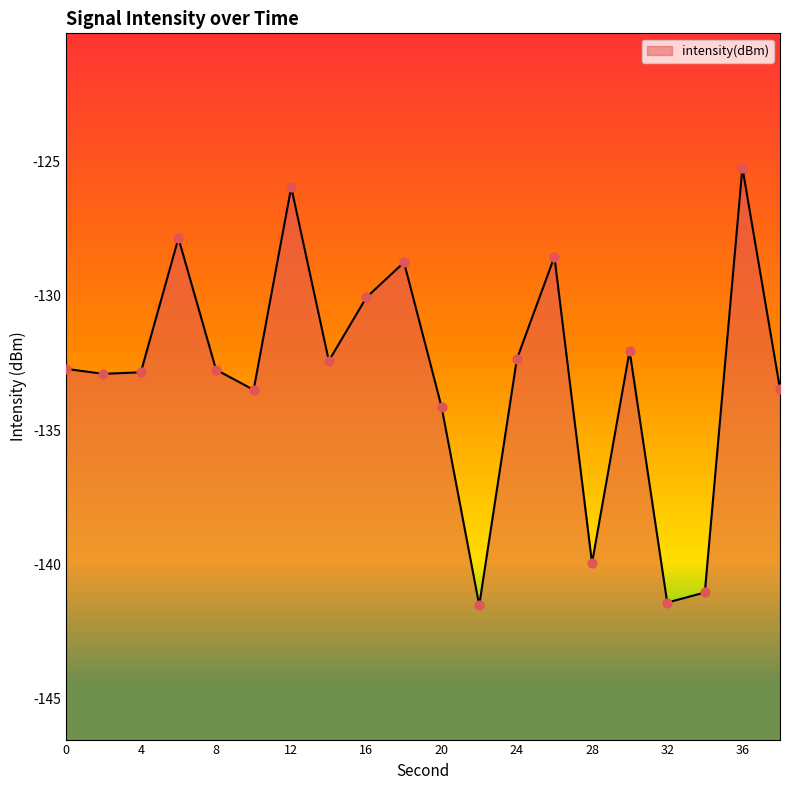

What is the change in value from 14 to 24?

+0.1